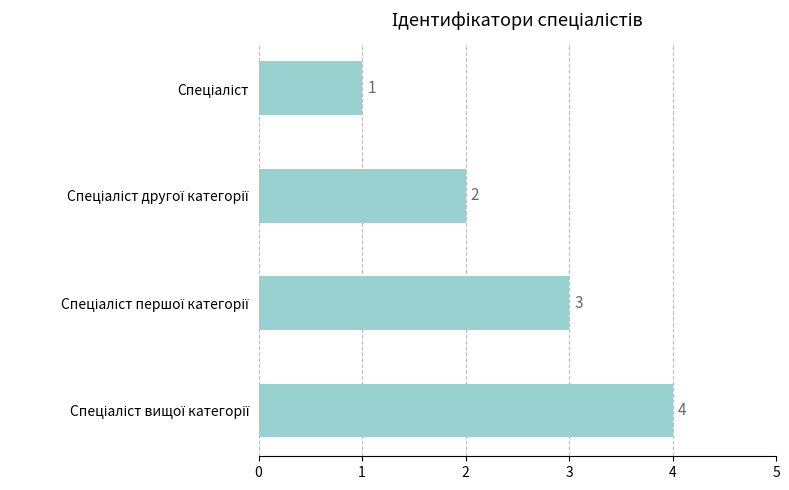

What is the greatest value displayed?

4